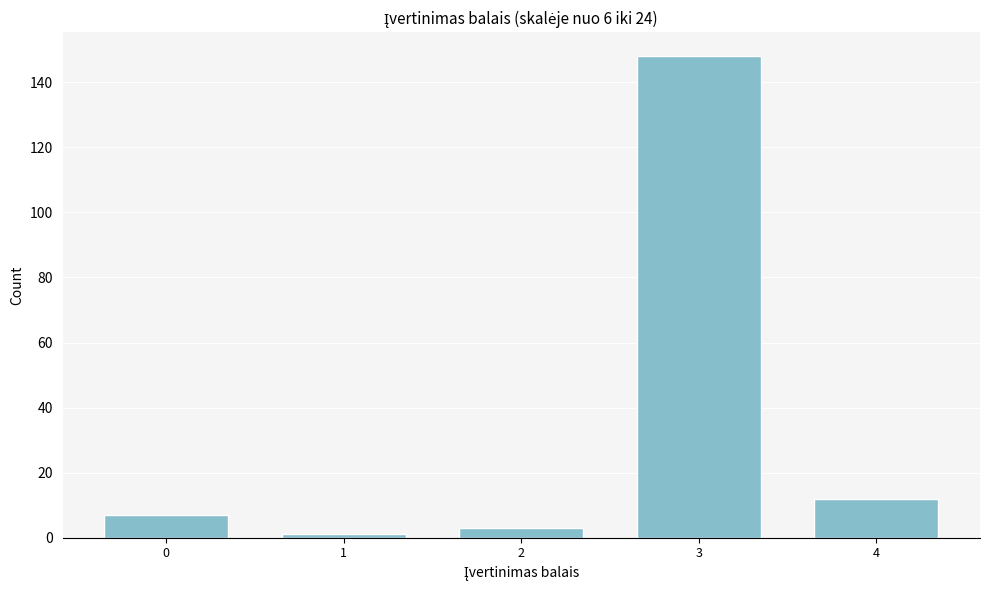

Reading left to right, transcribe all the data shown in this chart.

7	1	3	148	12